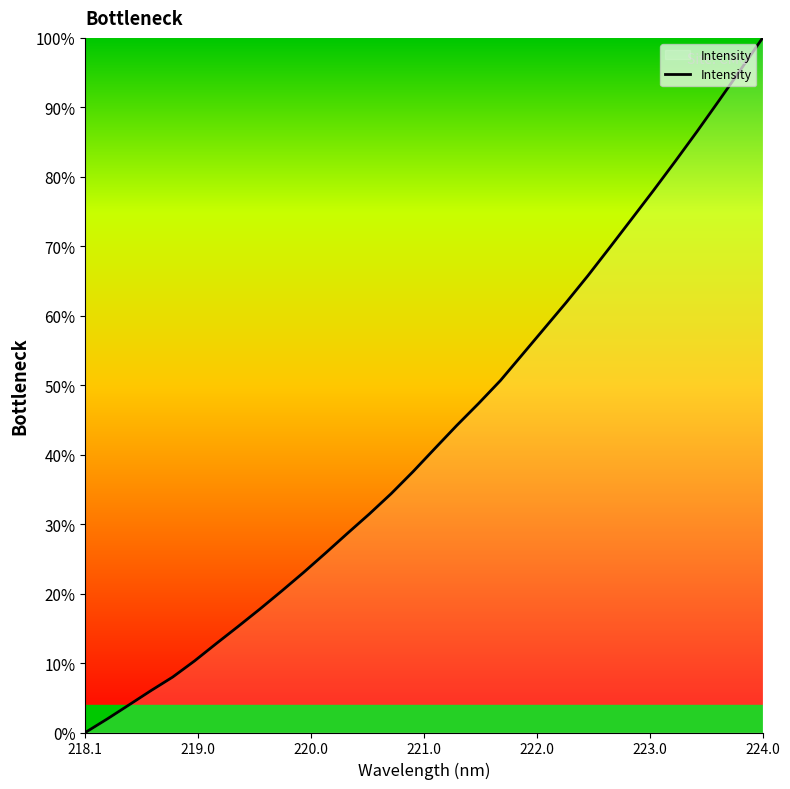

What is the difference between the maximum and minimum values?

100.0